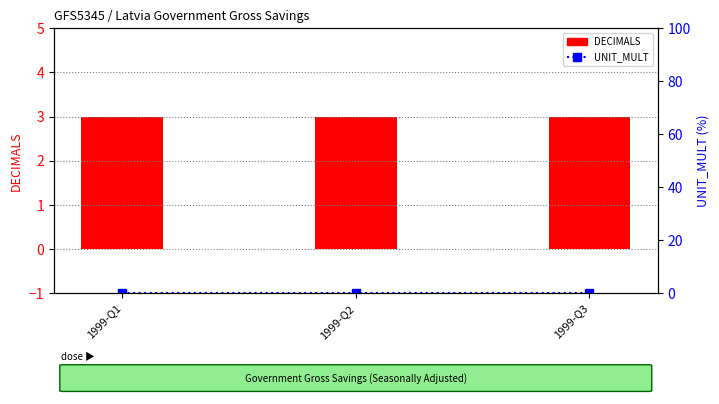

Which category has the lowest value in the UNIT_MULT series?

1999-Q1